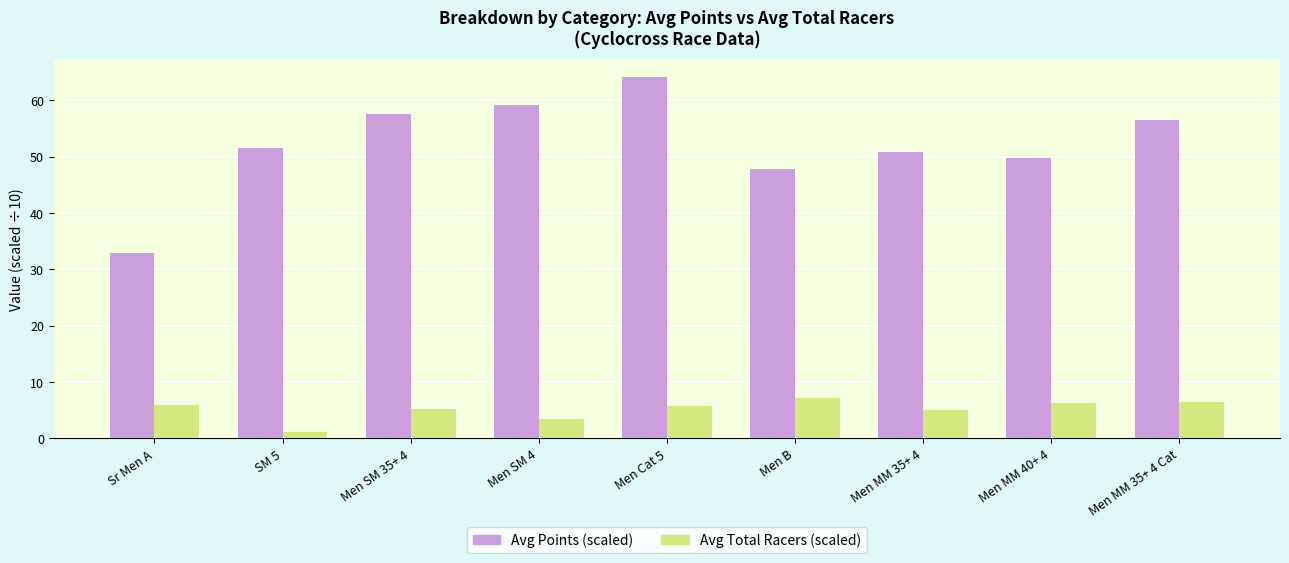

What is the label of the 9th bar from the left?

Men MM 35+ 4 Cat